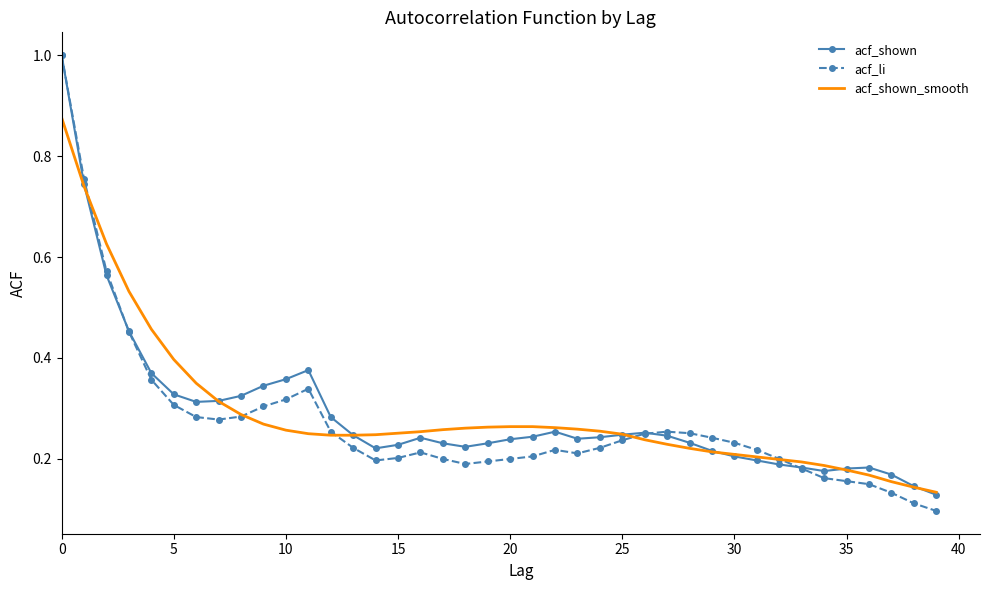

What is the greatest value displayed?

1.0